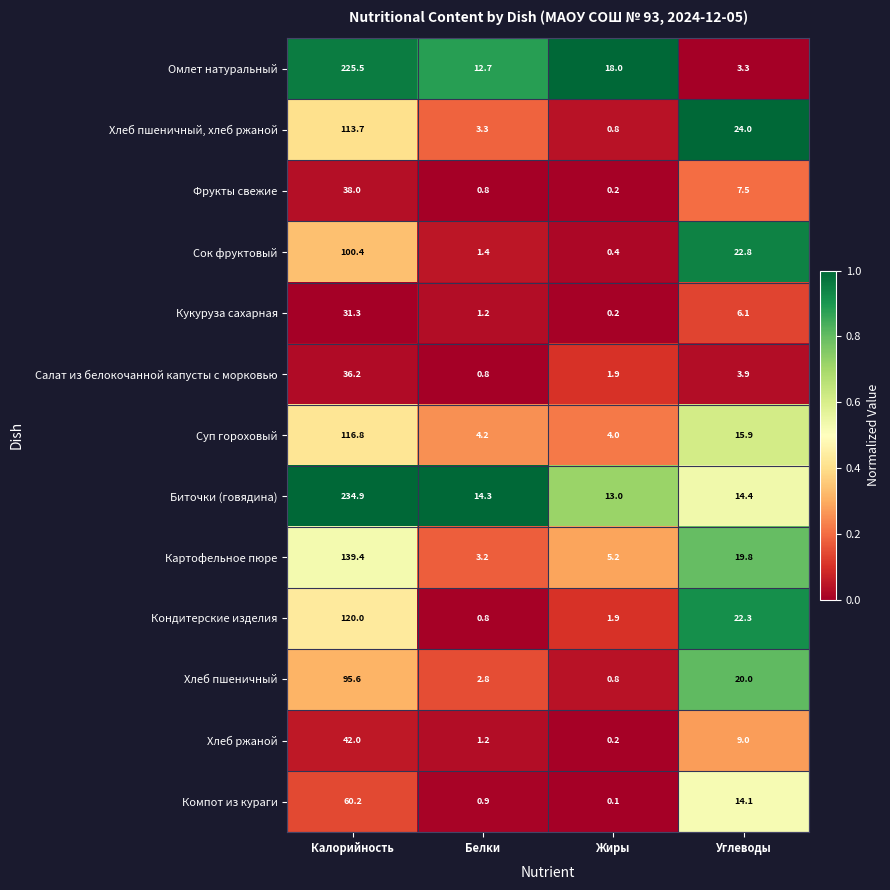

The Хлеб пшеничный, хлеб ржаной series shows 4.8 at Белки. True or false?

False